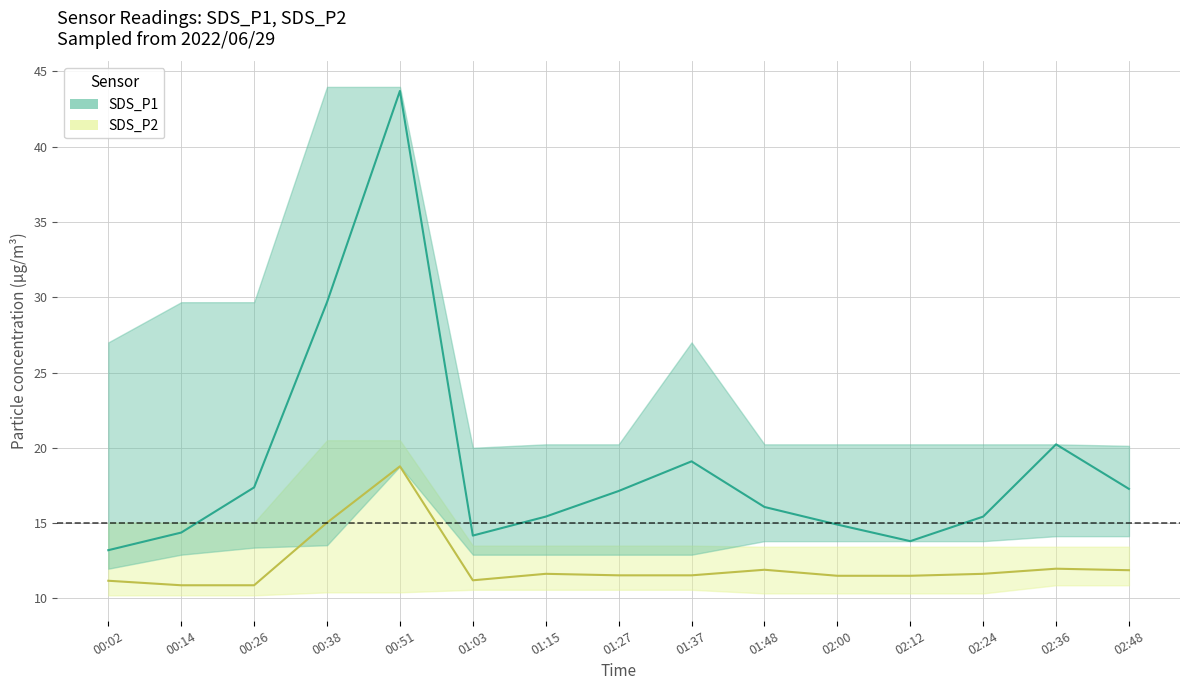

Which has a higher value, 02:48 or 00:26?

00:26